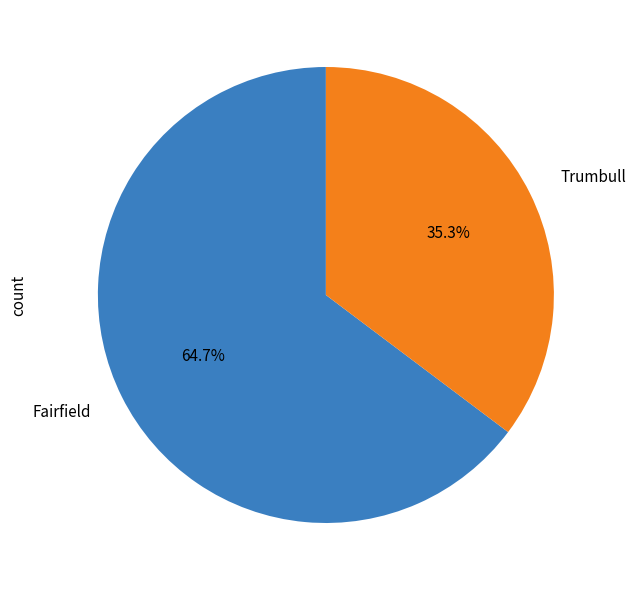

To the nearest percent, what is the difference between the largest and smallest slice percentages?

29%